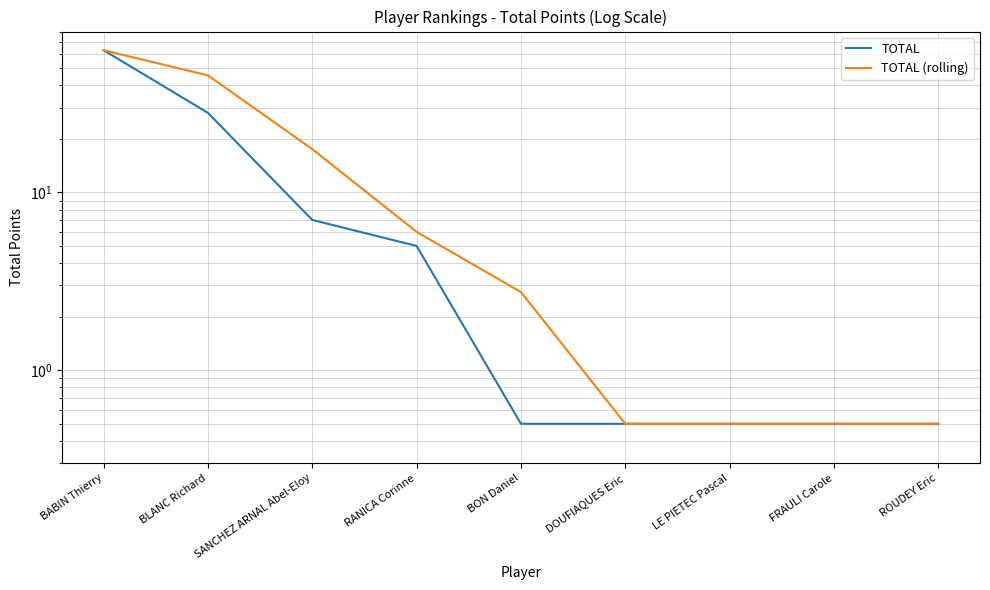

Which label corresponds to the largest value in the chart?

BABIN Thierry